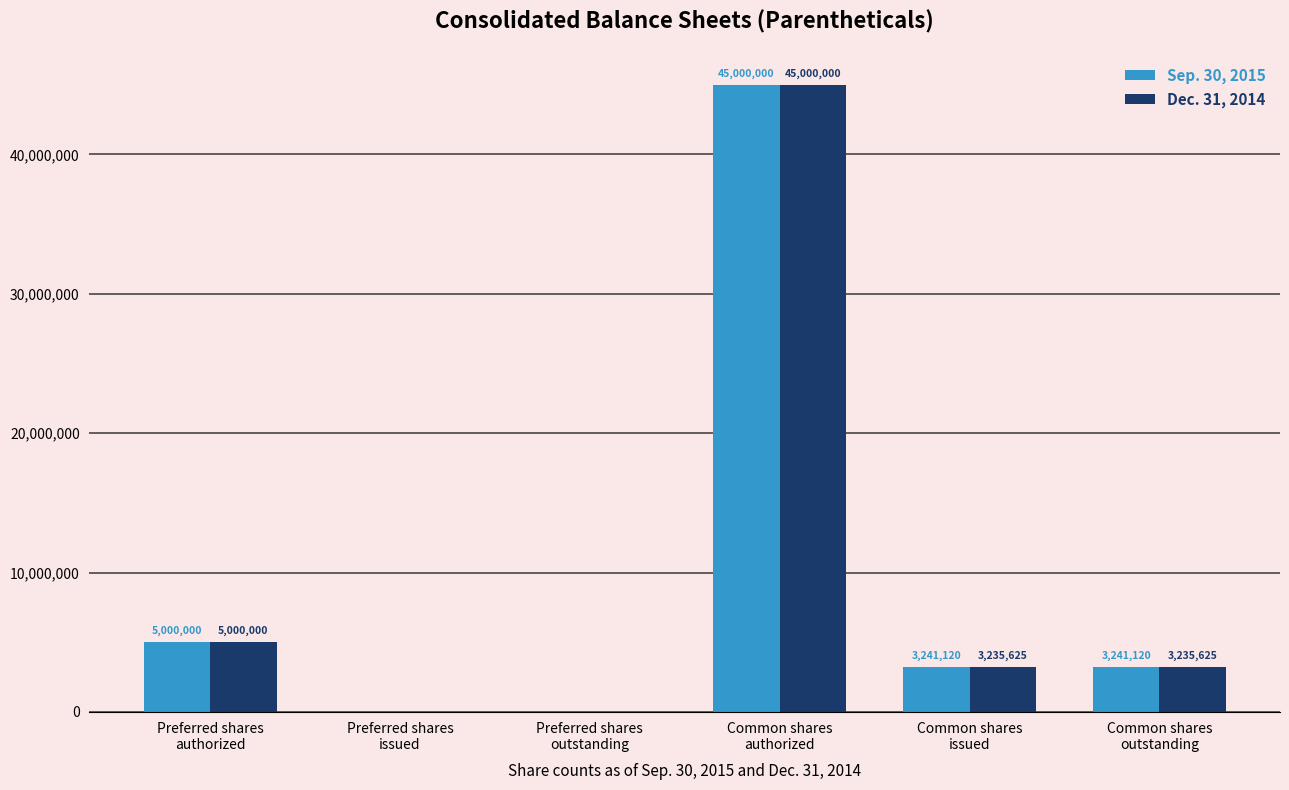

What is the sum of all Sep. 30, 2015 values?

56482240